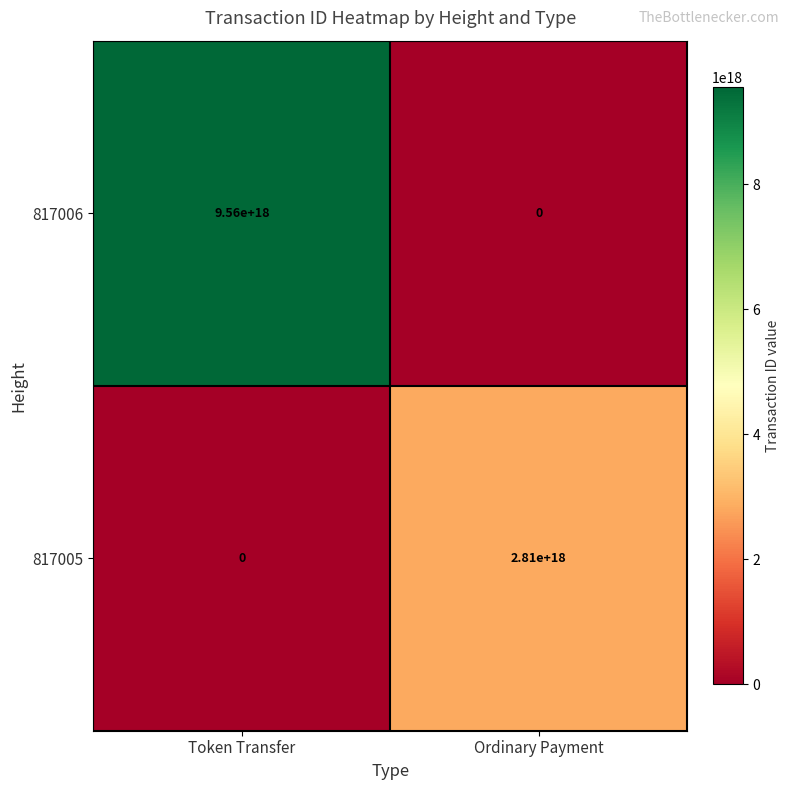

Is the value of 817006 at Ordinary Payment greater than the value of 817005 at Ordinary Payment?

No